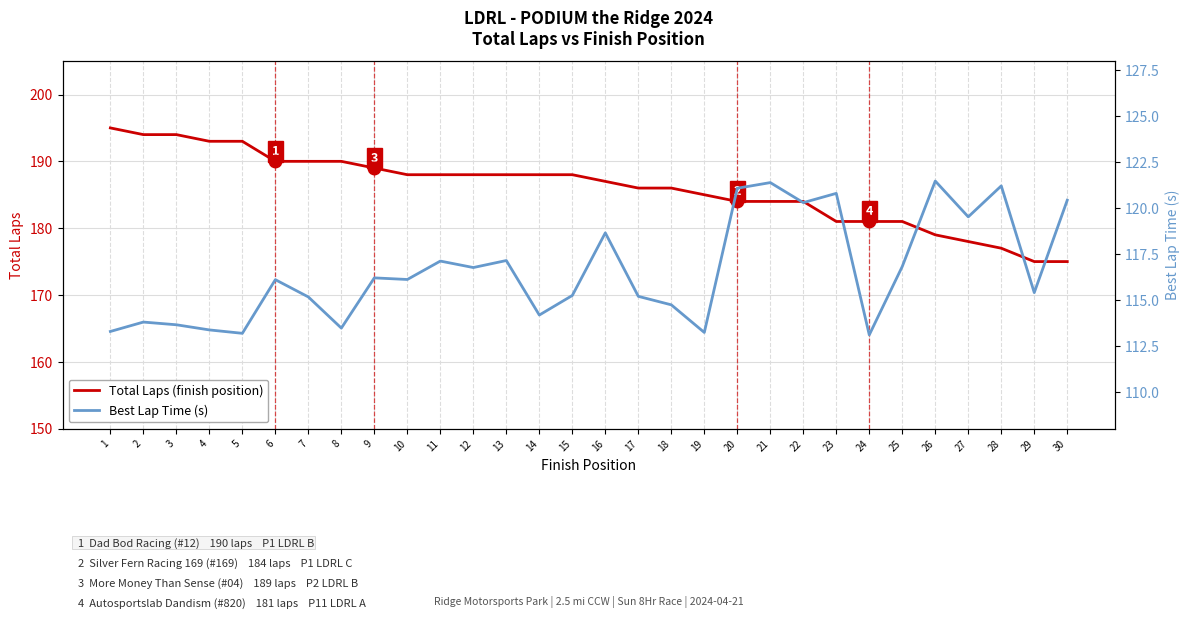

The value of Total Laps (finish position) at 20 is 184.0. True or false?

True